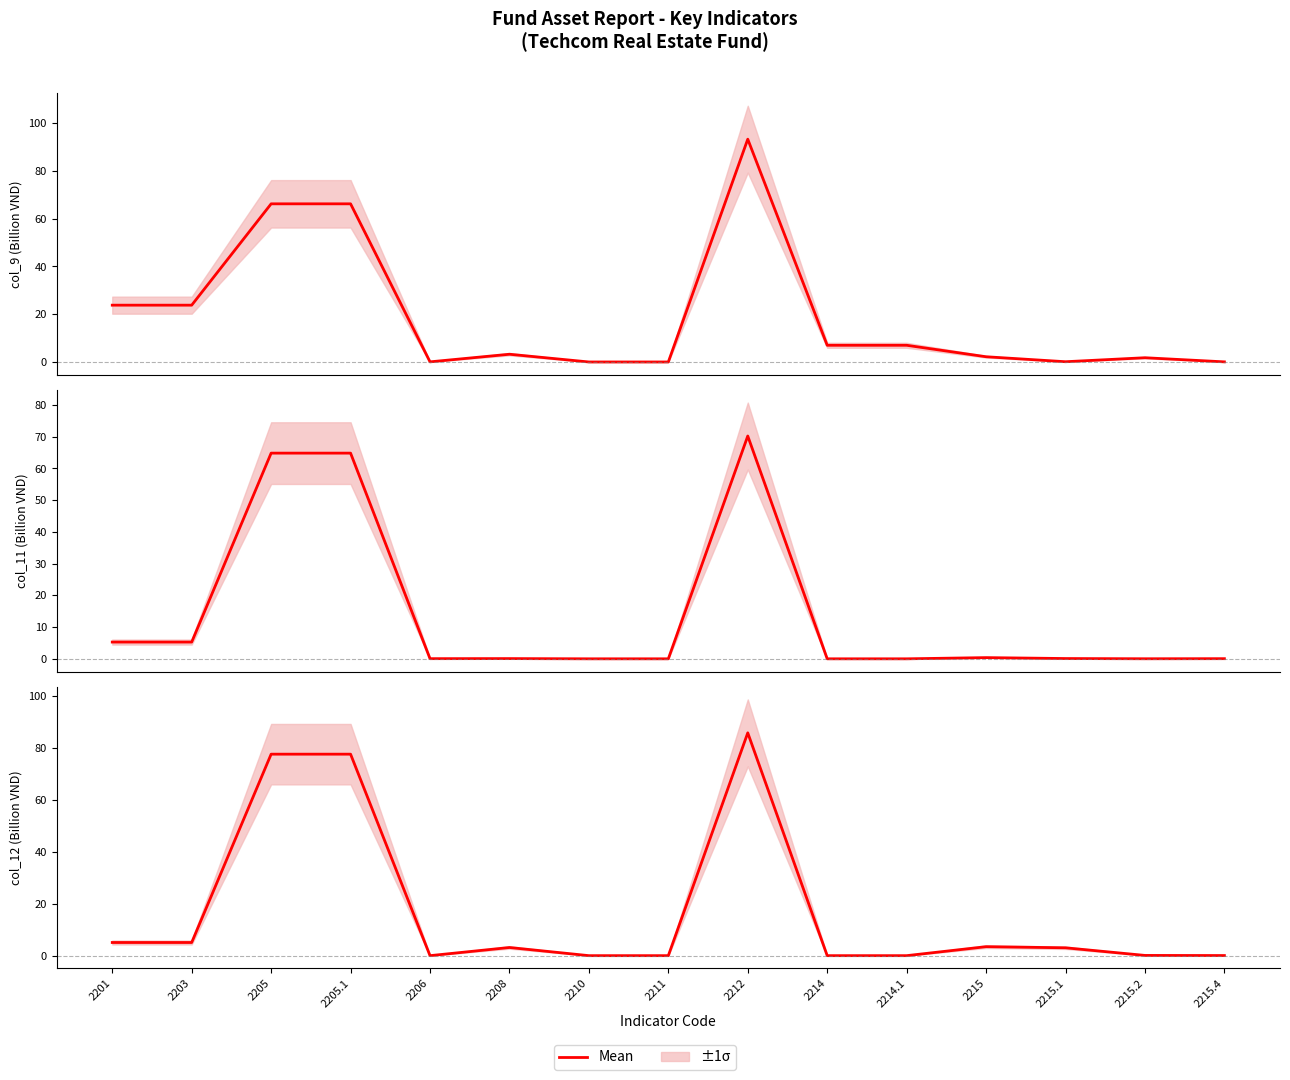

At 2211, list the series in order from largest to smallest.

col_9, col_11, col_12